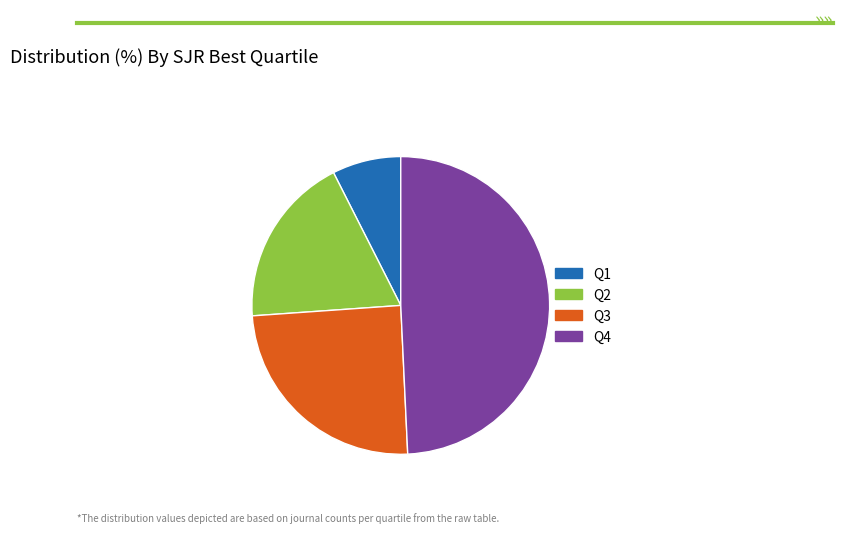

Does any single category account for the majority?

No